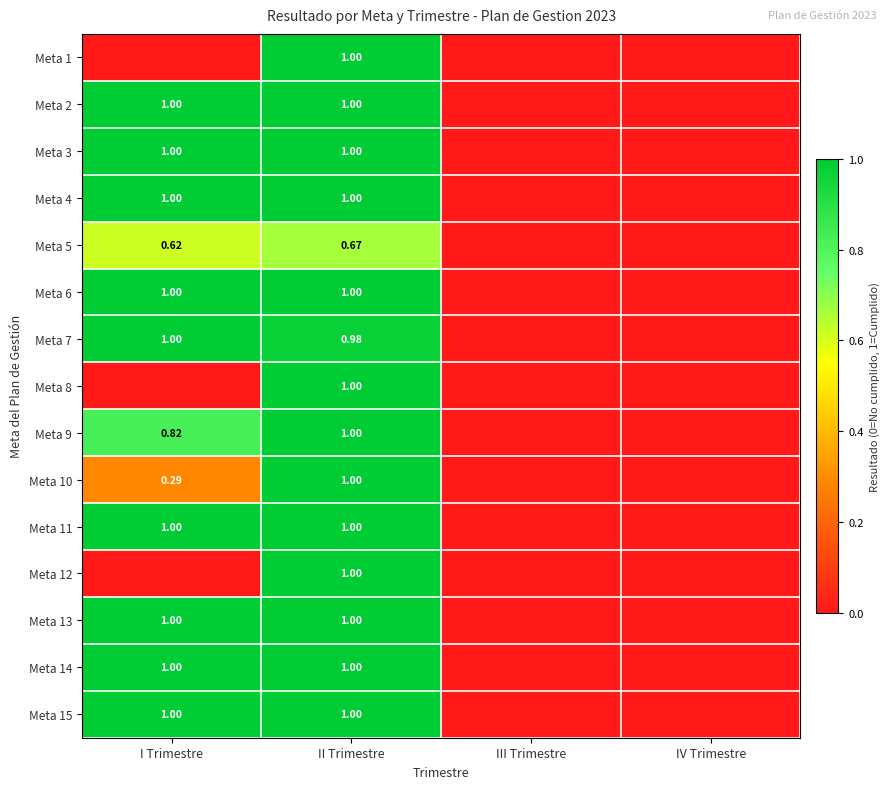

Is the value of Meta 14 at I Trimestre greater than the value of Meta 15 at II Trimestre?

No